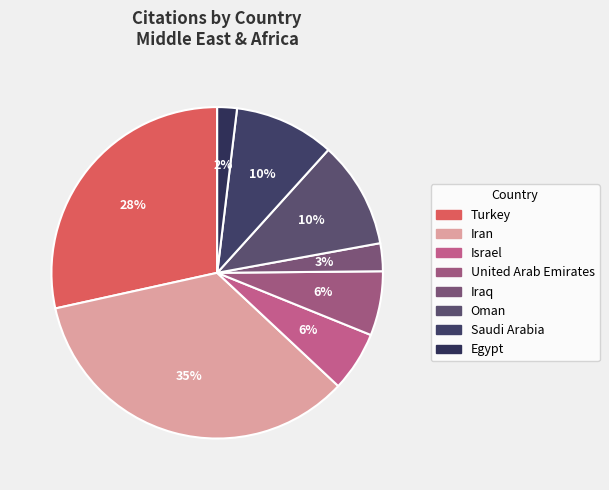

To the nearest percent, what portion does Israel represent?

6%